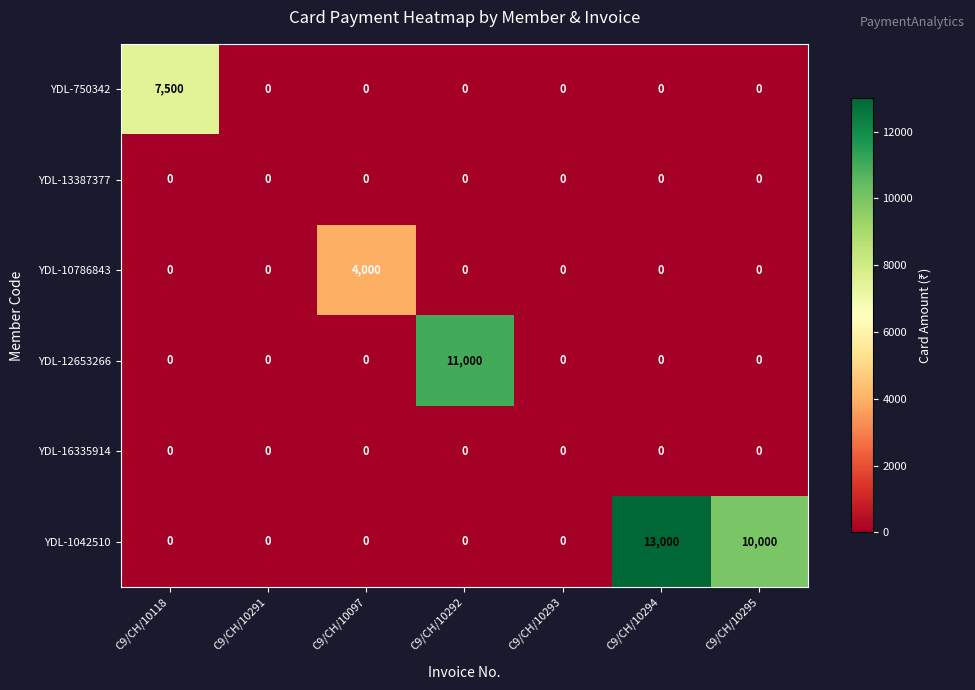

What is the sum of all YDL-1042510 values?

23000